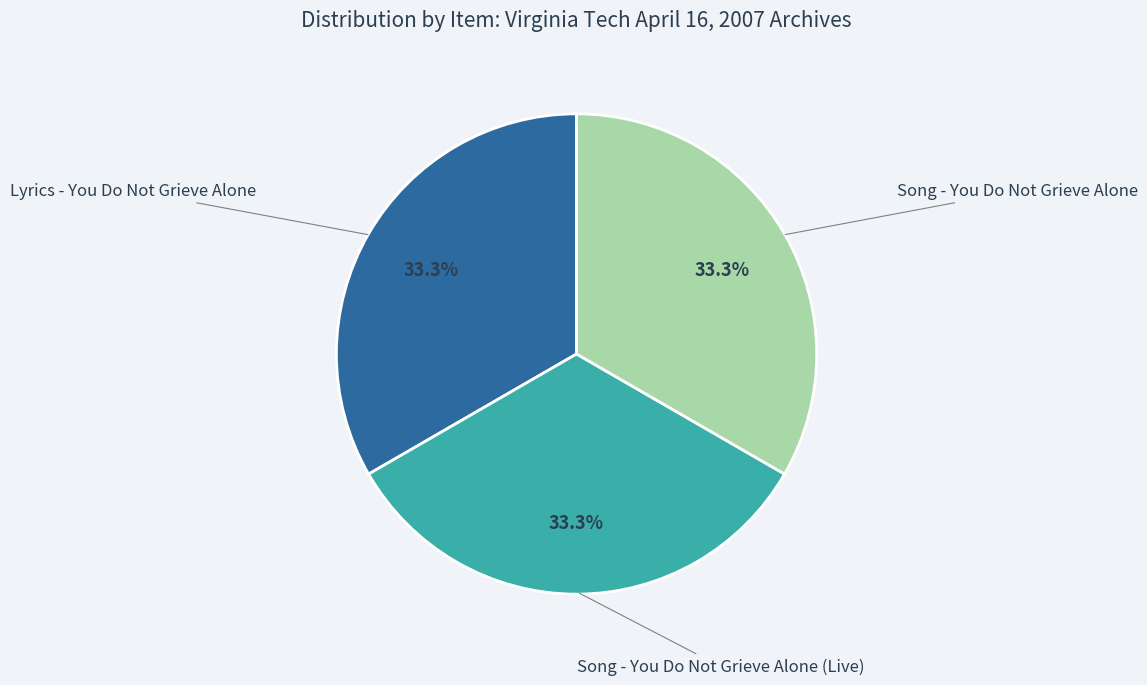

Count the number of slices in the pie.

3